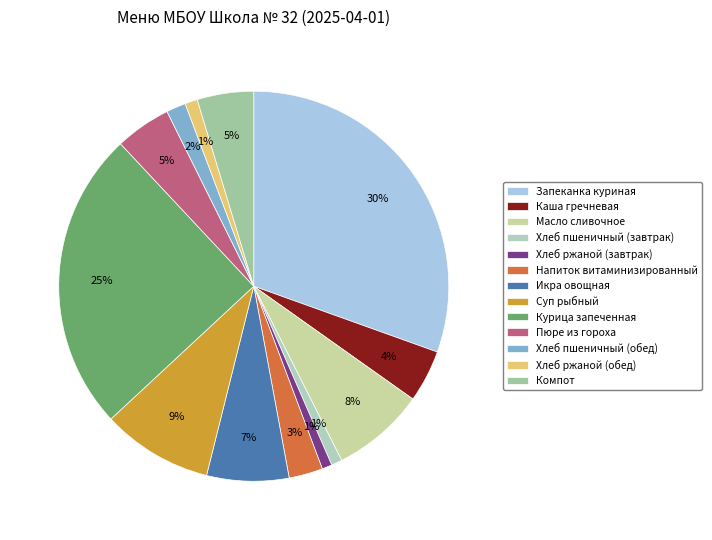

Which category has the biggest portion of the pie?

Запеканка куриная